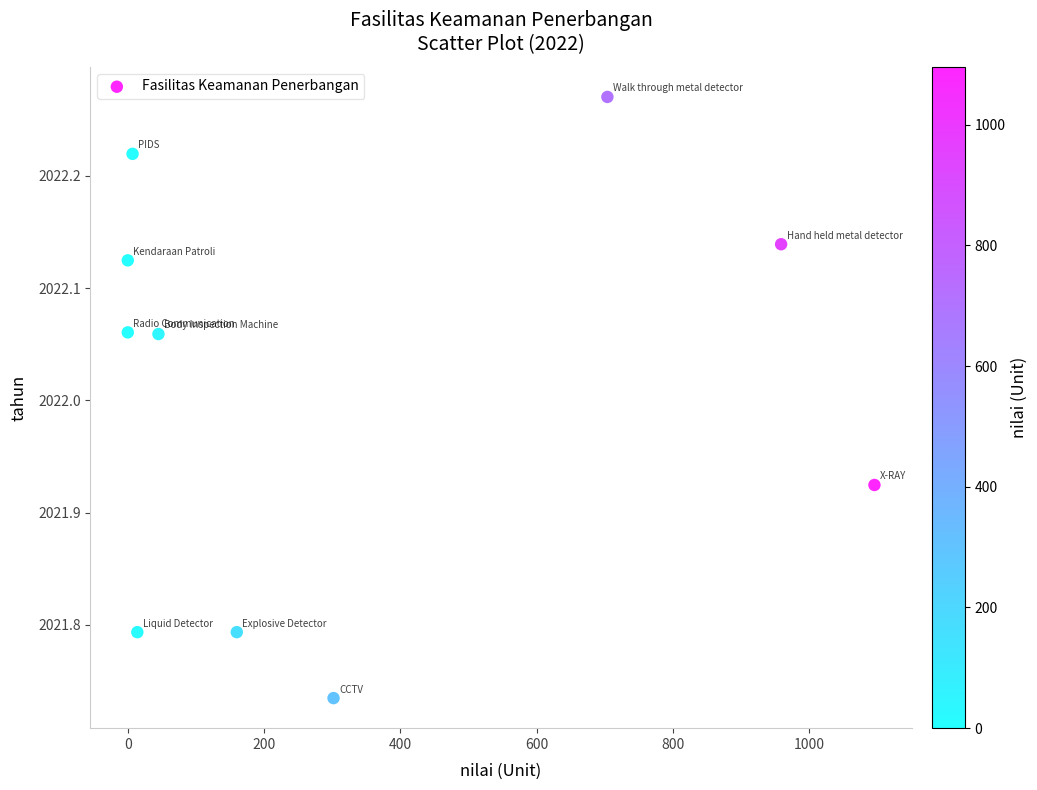

What is the range of Y values (max minus min)?

0.5